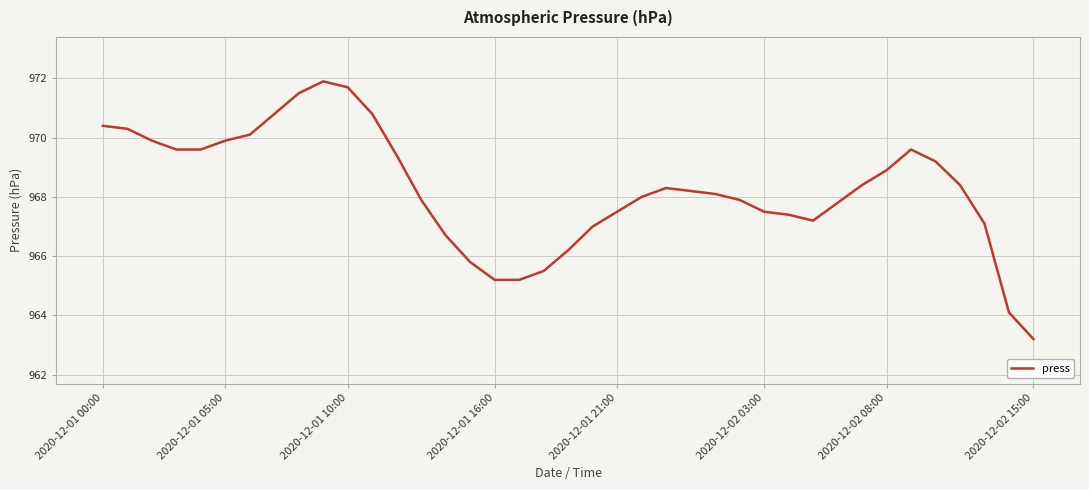

What is the greatest value displayed?

971.9